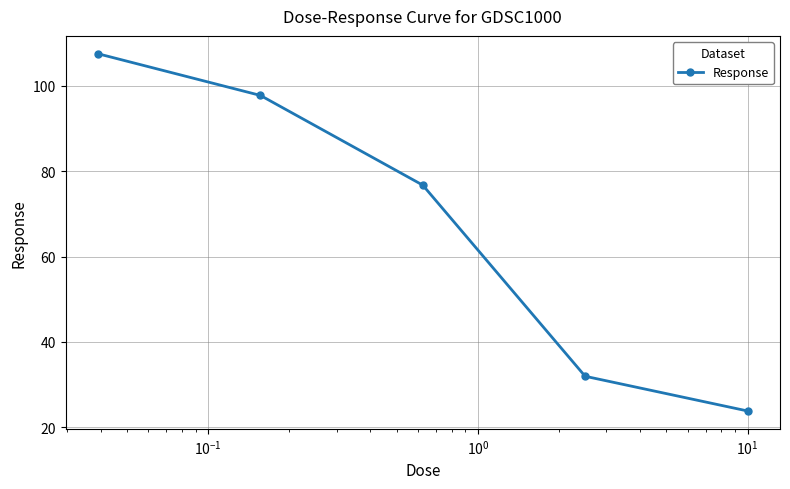

What is the difference between the maximum and minimum values?

83.7